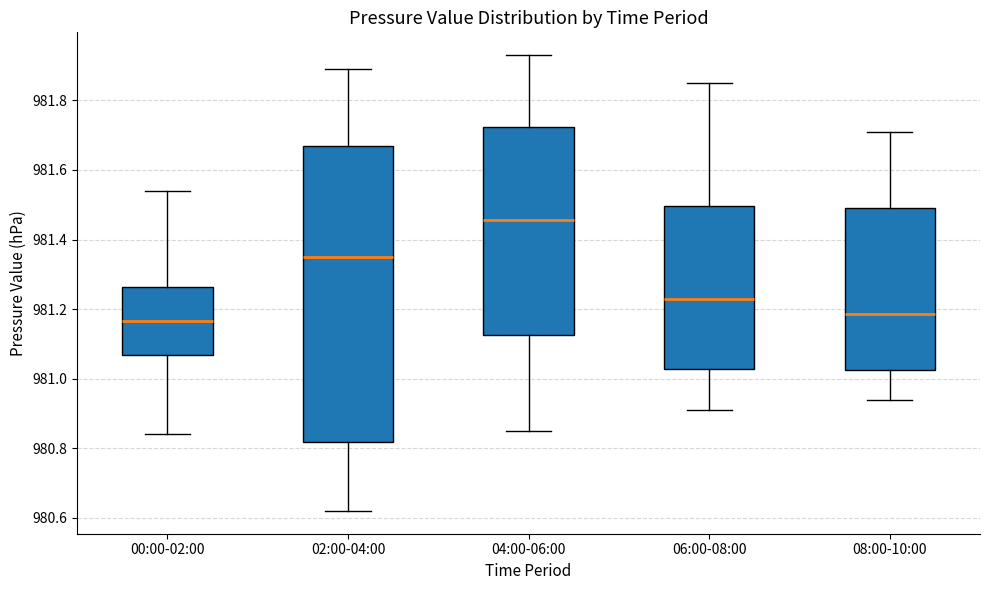

Which box is the tallest, from its lower edge to its upper edge?

02:00-04:00